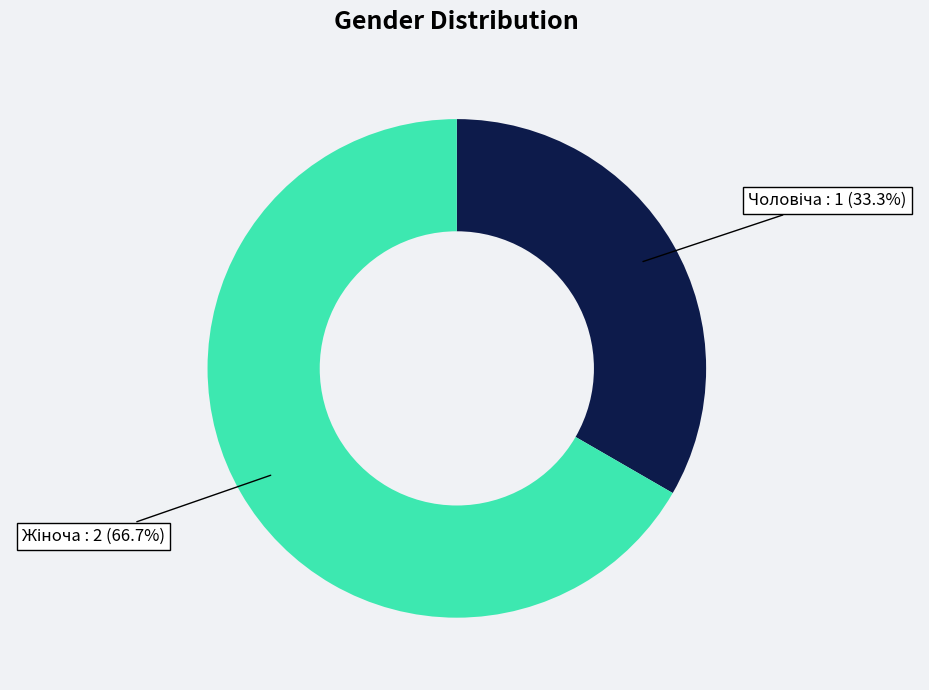

Is there any slice that represents more than half of the pie?

Yes